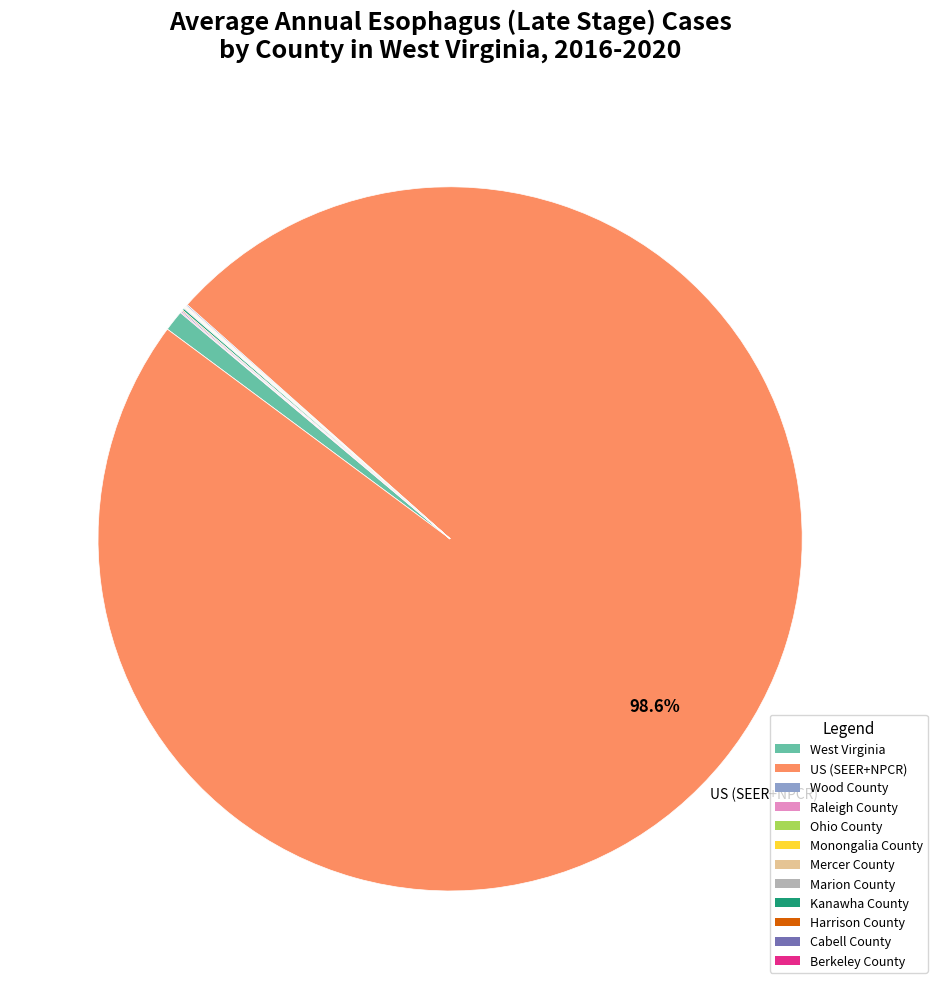

Which category has the biggest portion of the pie?

US (SEER+NPCR)